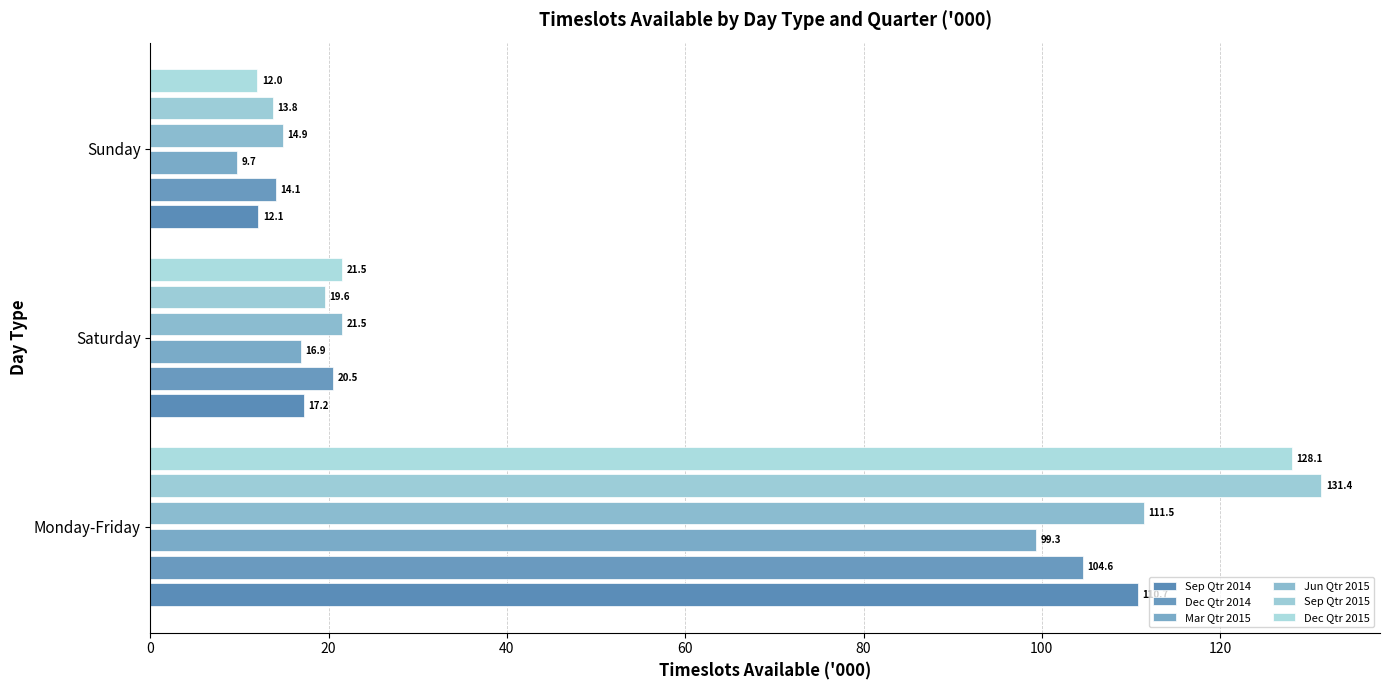

Which series has the largest range (max minus min)?

Sep Qtr 2015